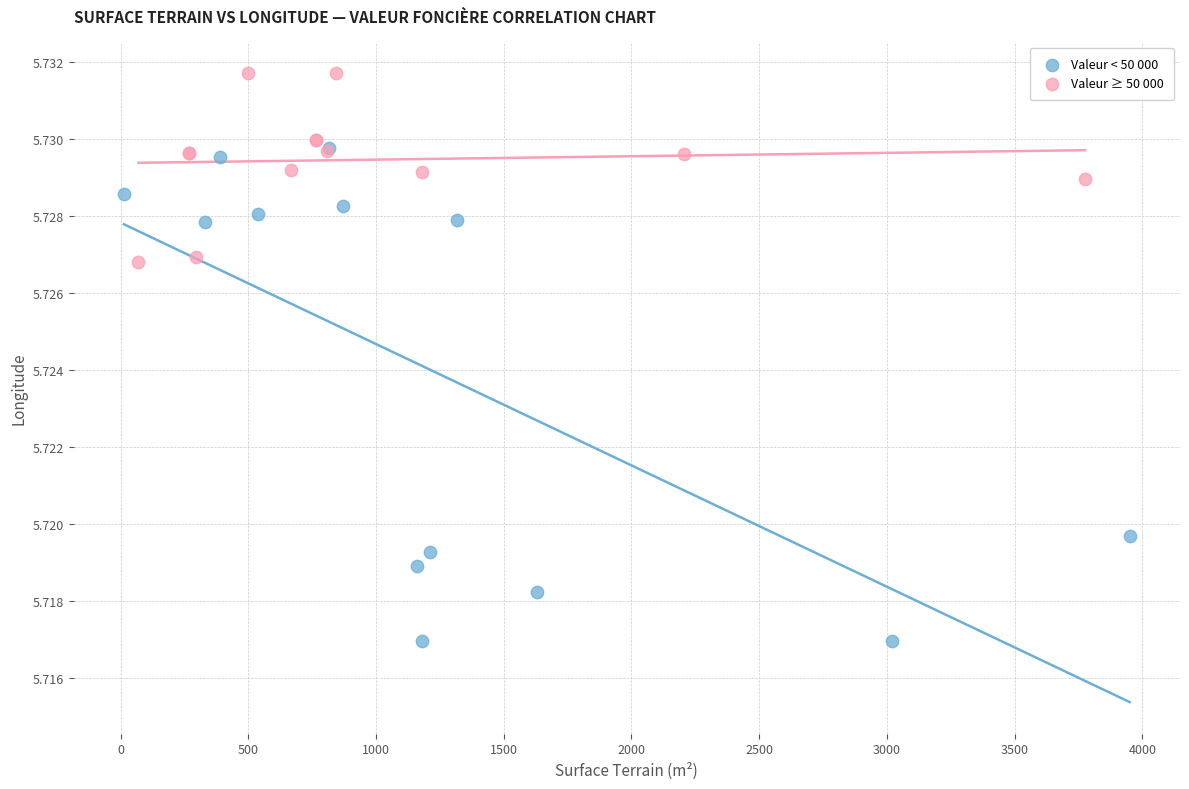

Which series reaches the maximum Y coordinate?

Valeur ≥ 50 000